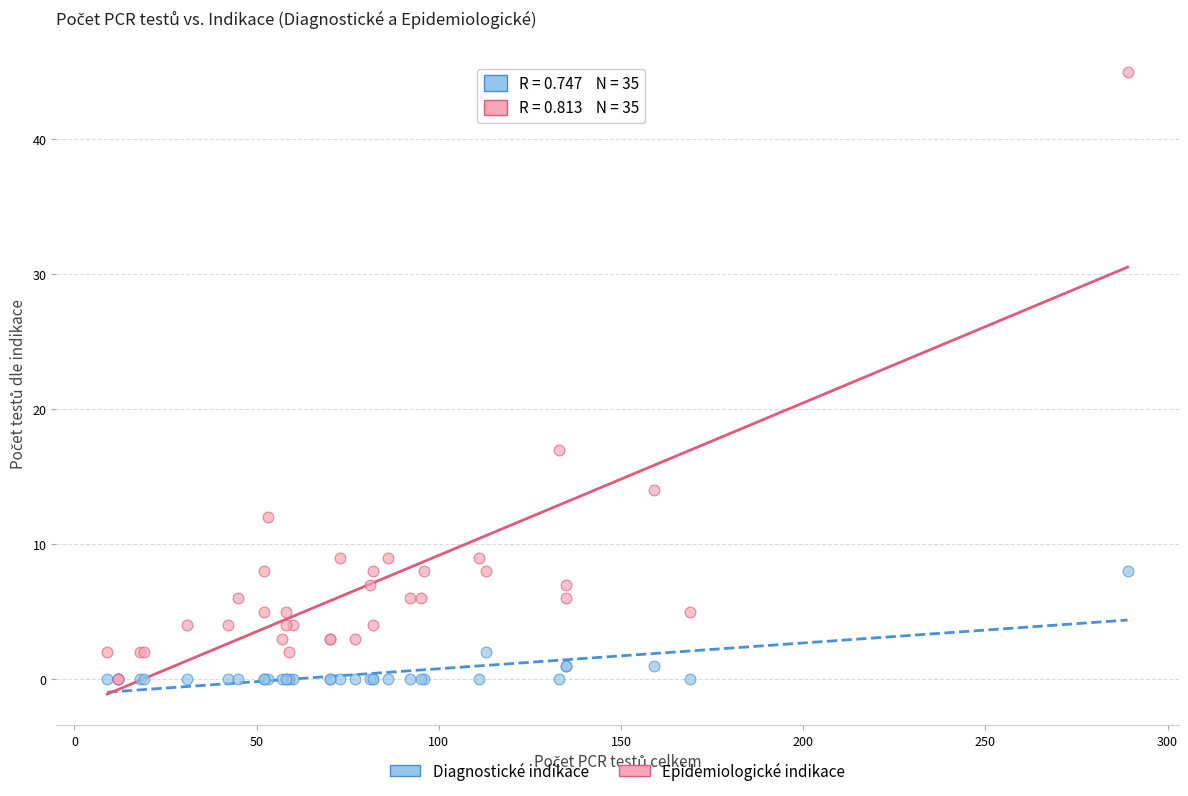

What are all the series names shown in the legend?

Diagnostické indikace, Epidemiologické indikace